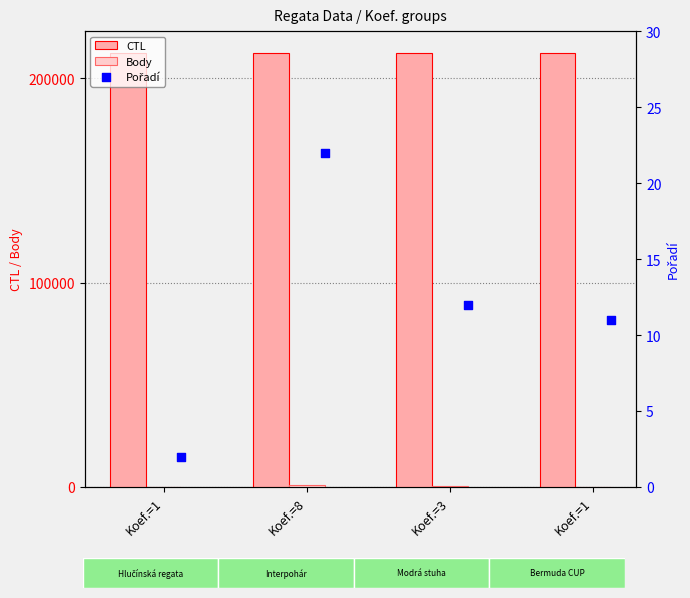

Is the value of Pořadí at Koef.=3 greater than the value of CTL at Koef.=1?

No